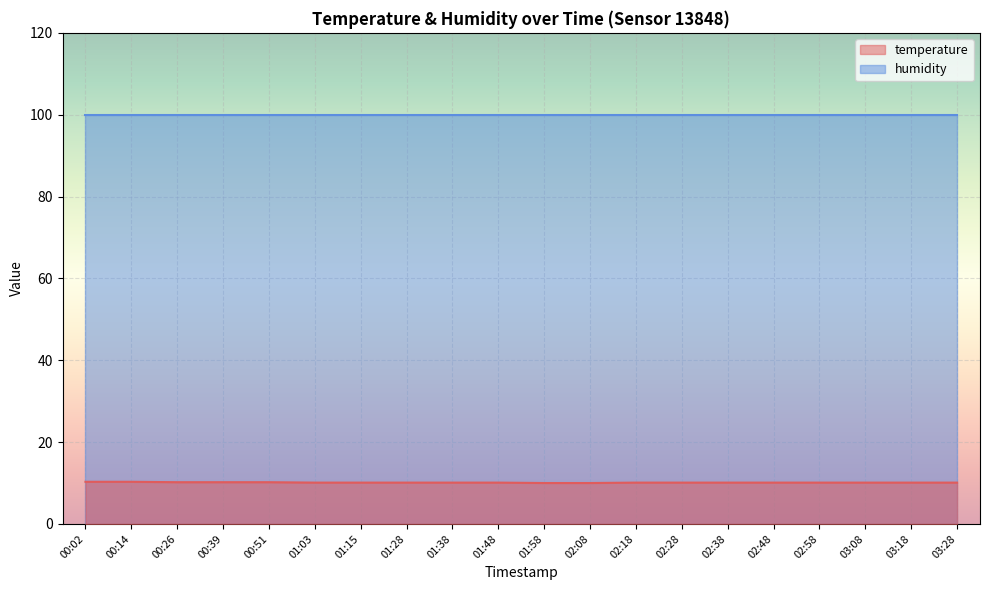

Approximately how many times larger is the value at 02:48 compared to 03:08?

1.0